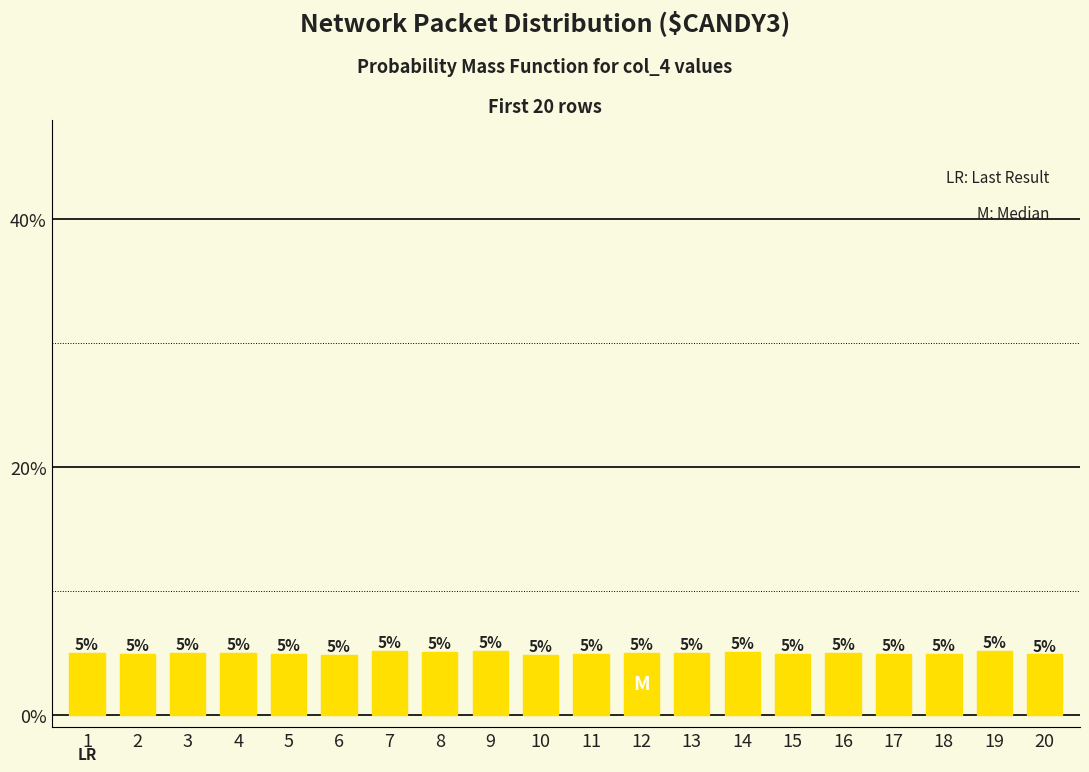

Is it true that the value at 6 is 7.4?

False